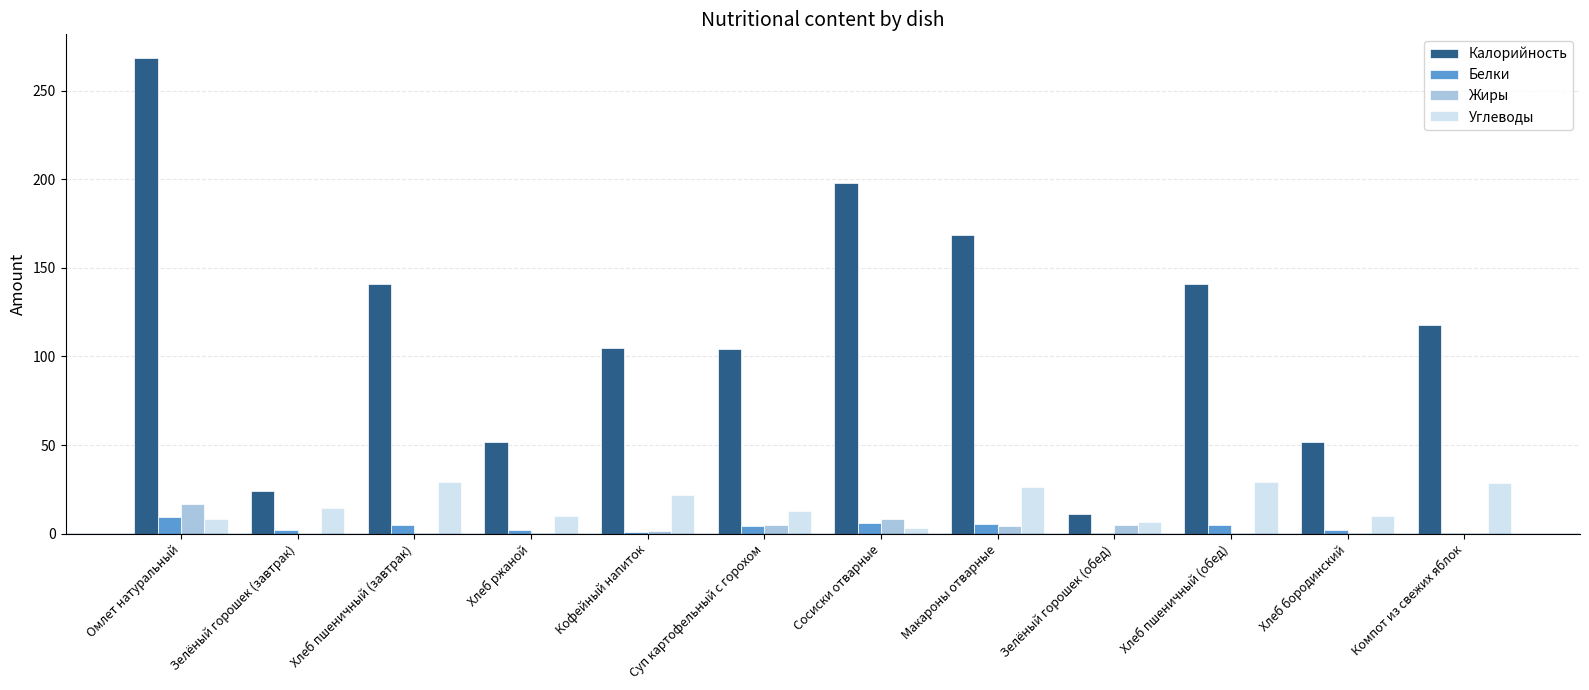

Which series has the widest spread of values?

Калорийность